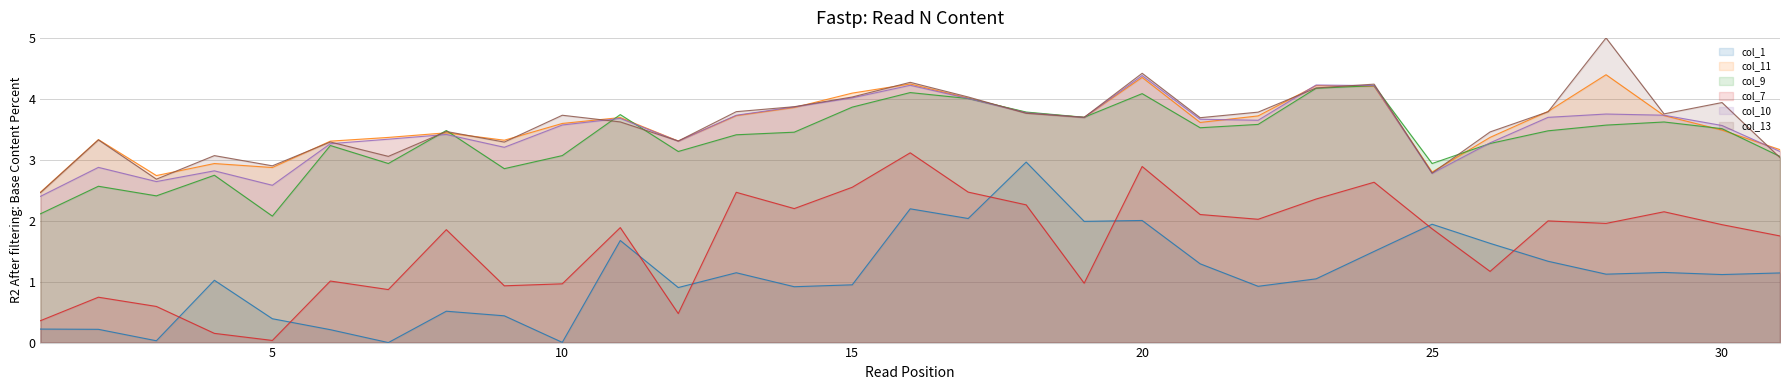

Rank the series at 3 from lowest to highest value.

col_1, col_7, col_9, col_10, col_13, col_11